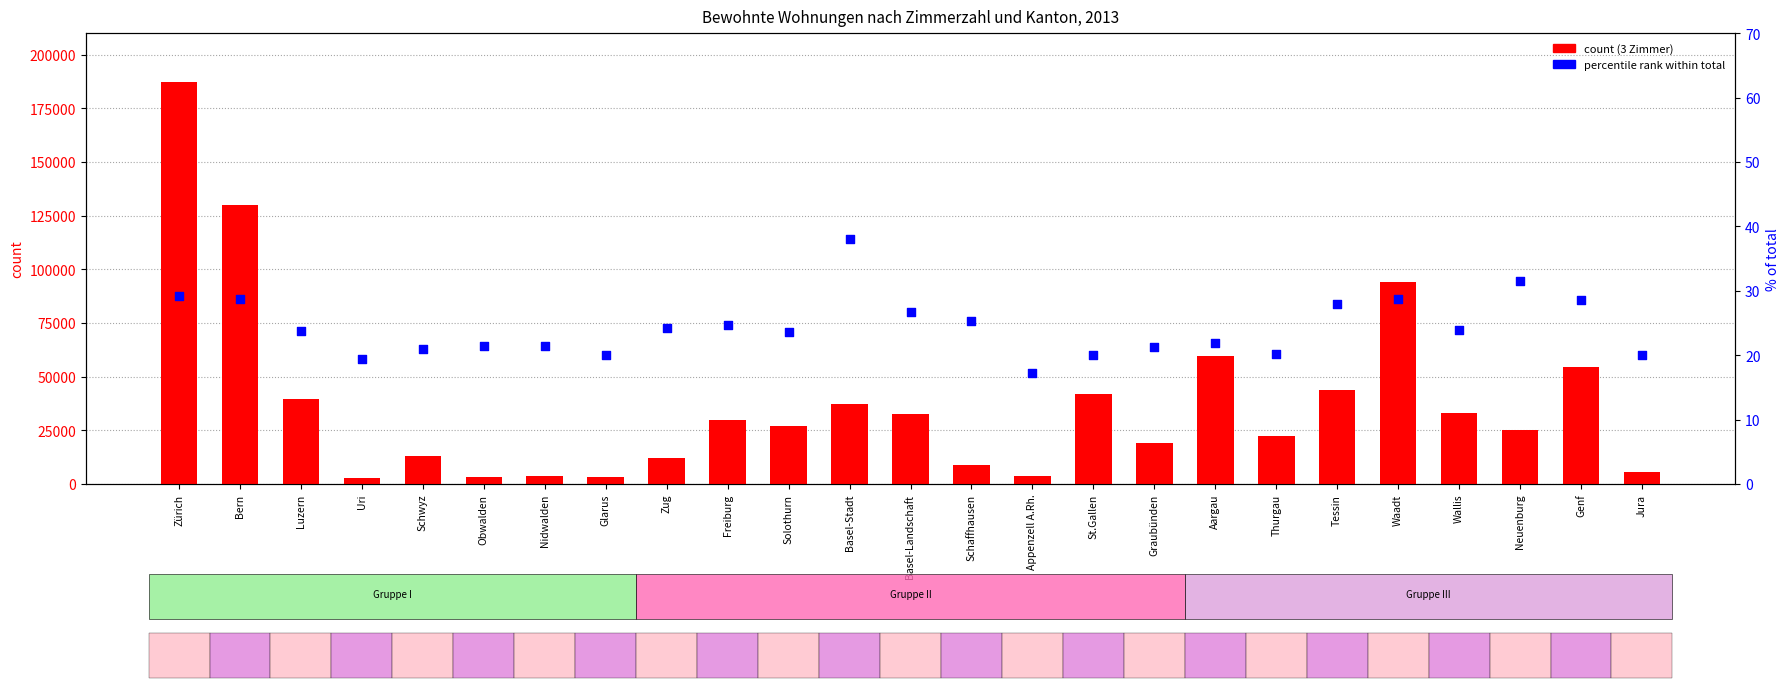

What is the total value across all series at Schwyz?

13271.0